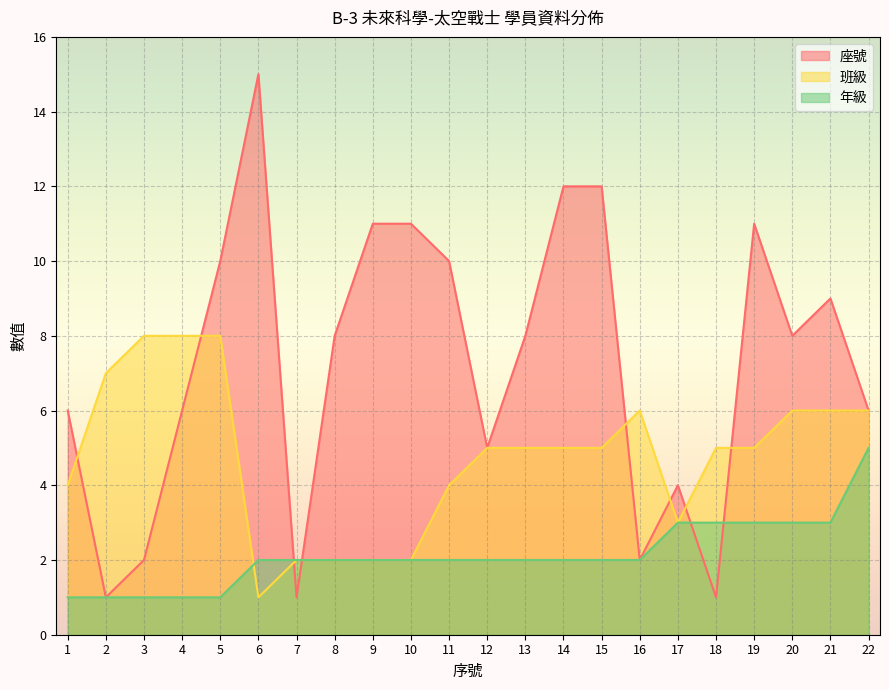

Rank the series by their average value, from highest to lowest.

座號, 班級, 年級